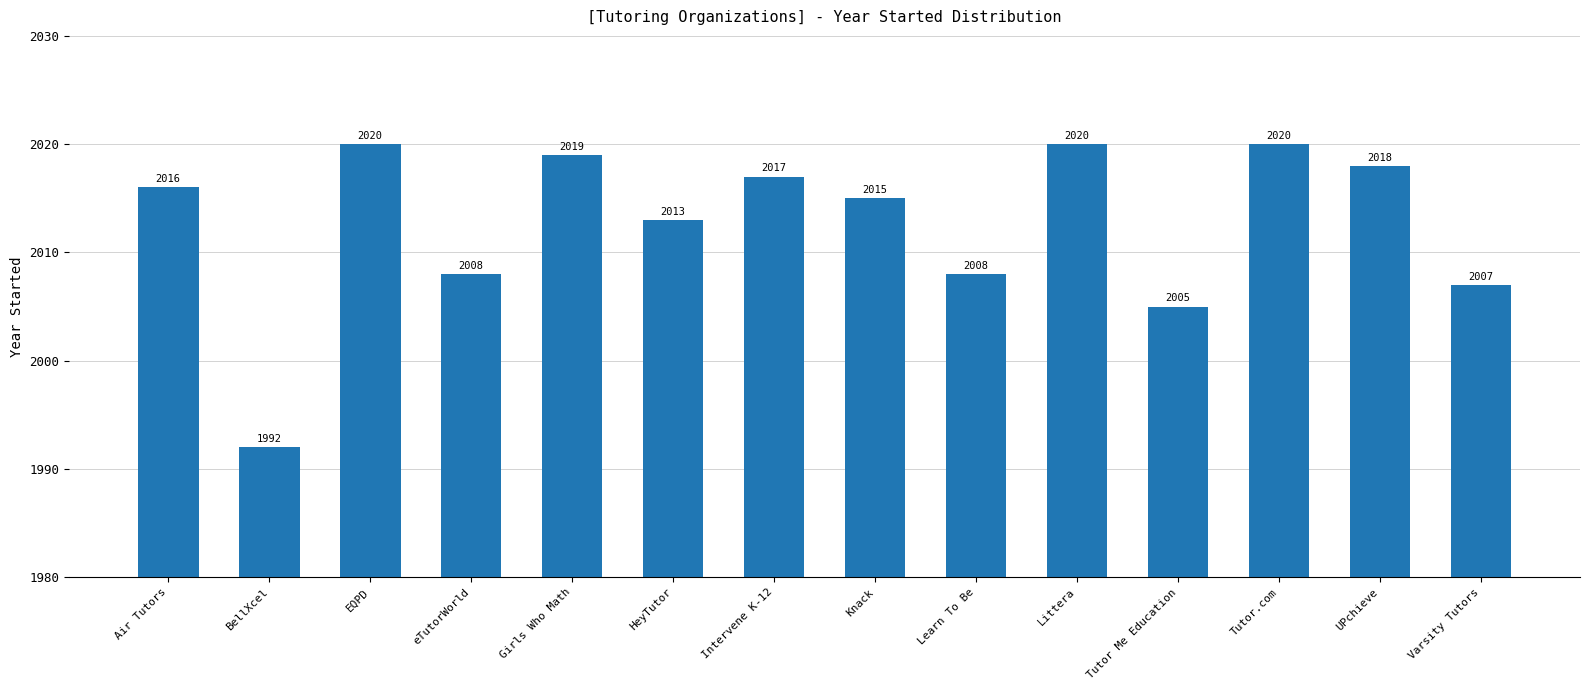

What value does the data have at Varsity Tutors, to the nearest 5?

2005